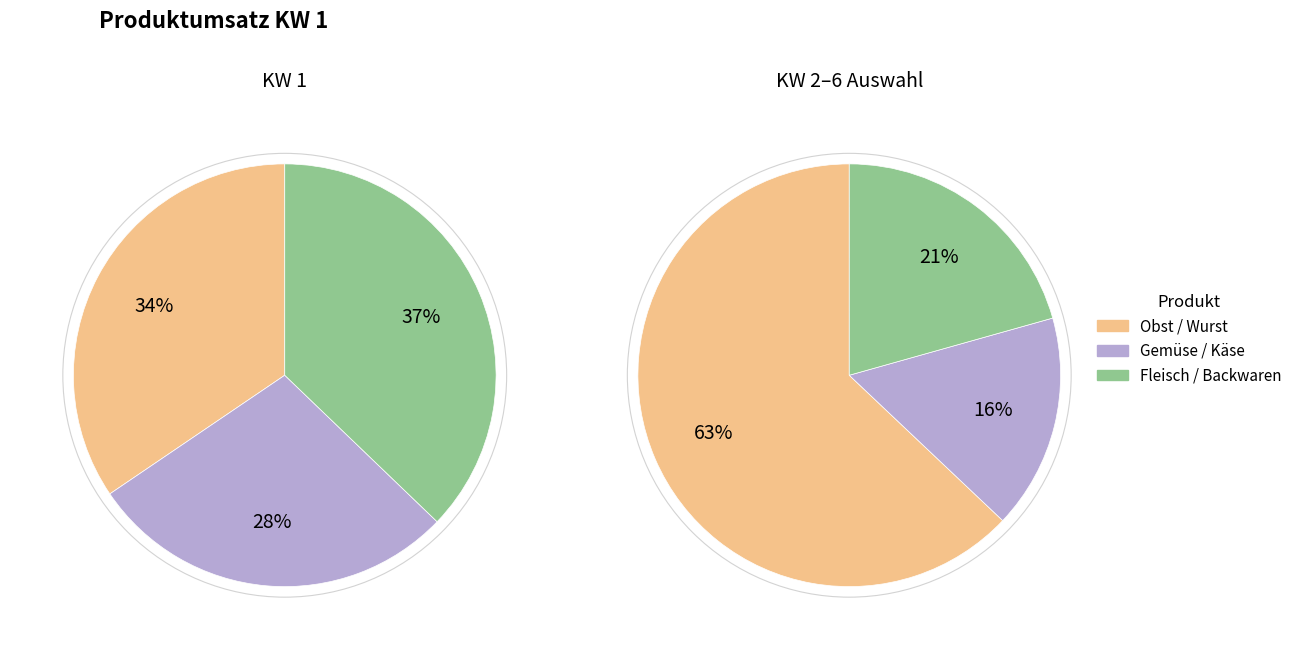

How many segments does this pie chart have?

6